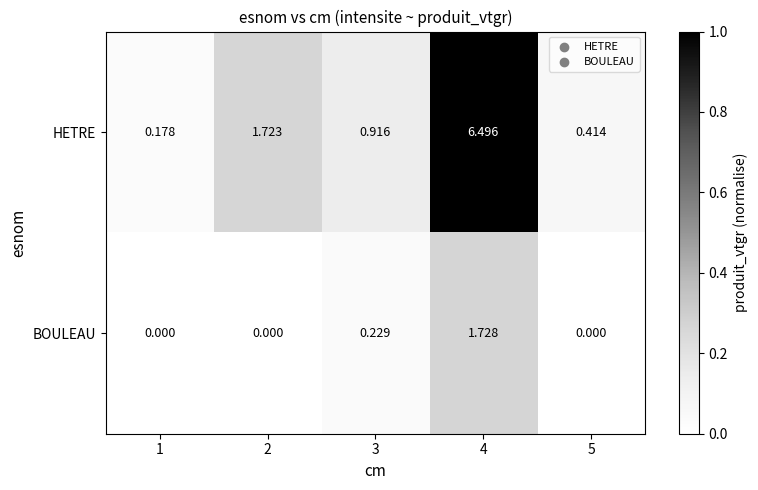

Which series changed the most between 1 and 2?

HETRE